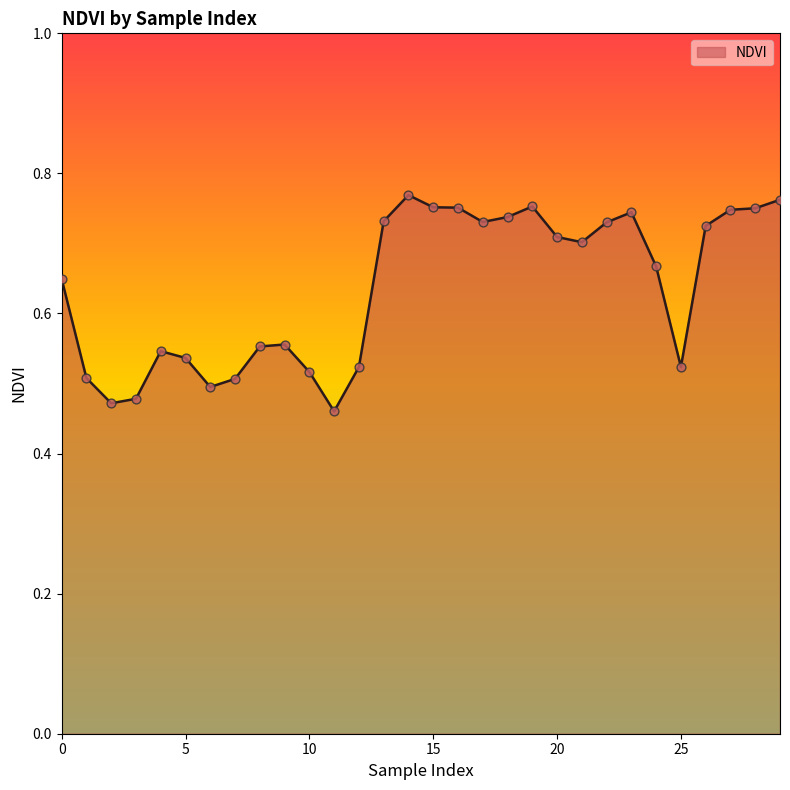

What is the difference between the maximum and minimum values?

0.3